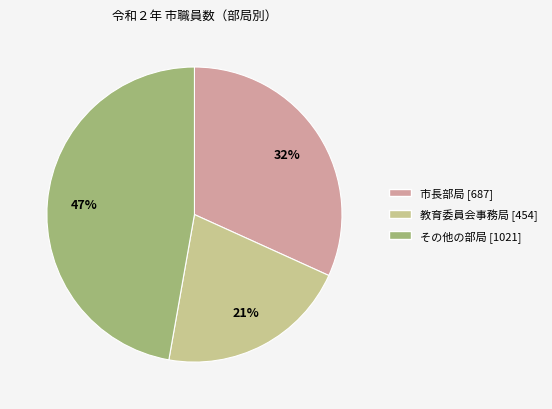

How many slices are in this pie chart?

3